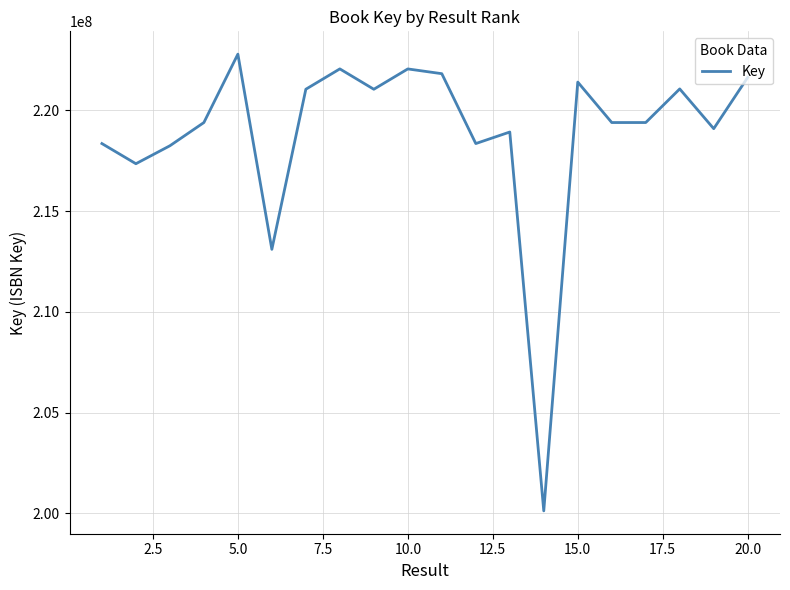

What is the greatest value displayed?

222792487